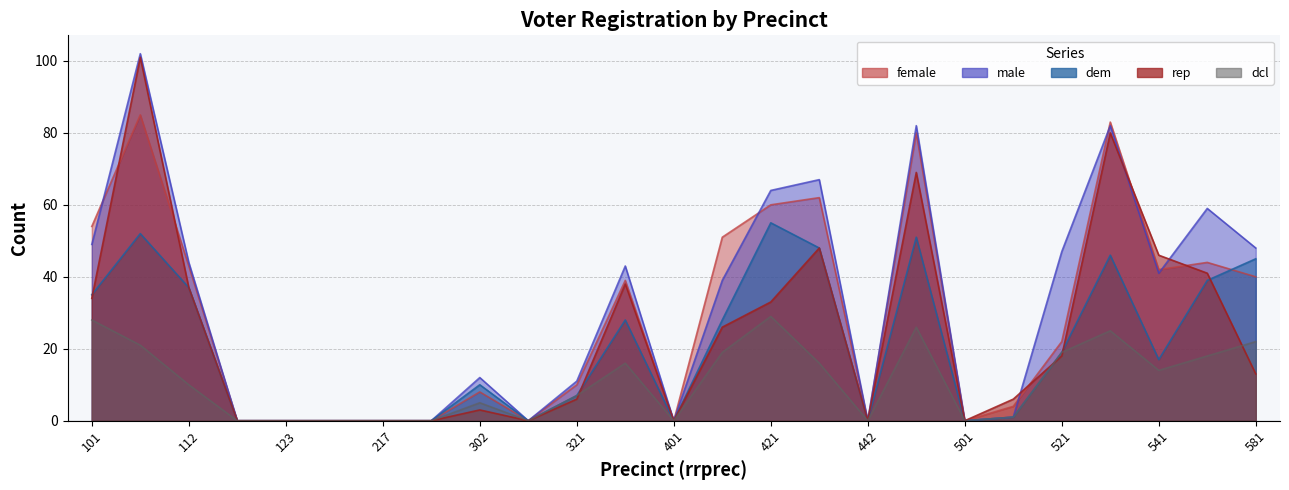

What is the spread (max minus min) of values at 302?

9